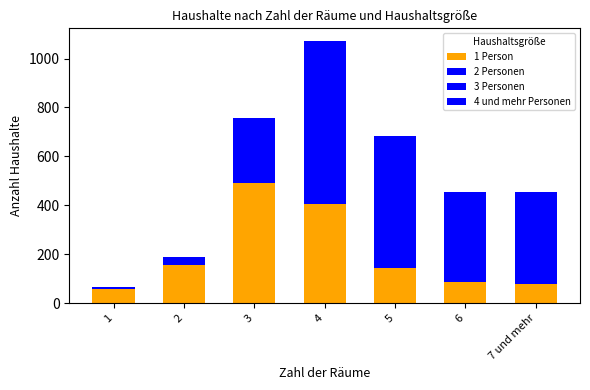

Does the chart contain stacked bars?

Yes